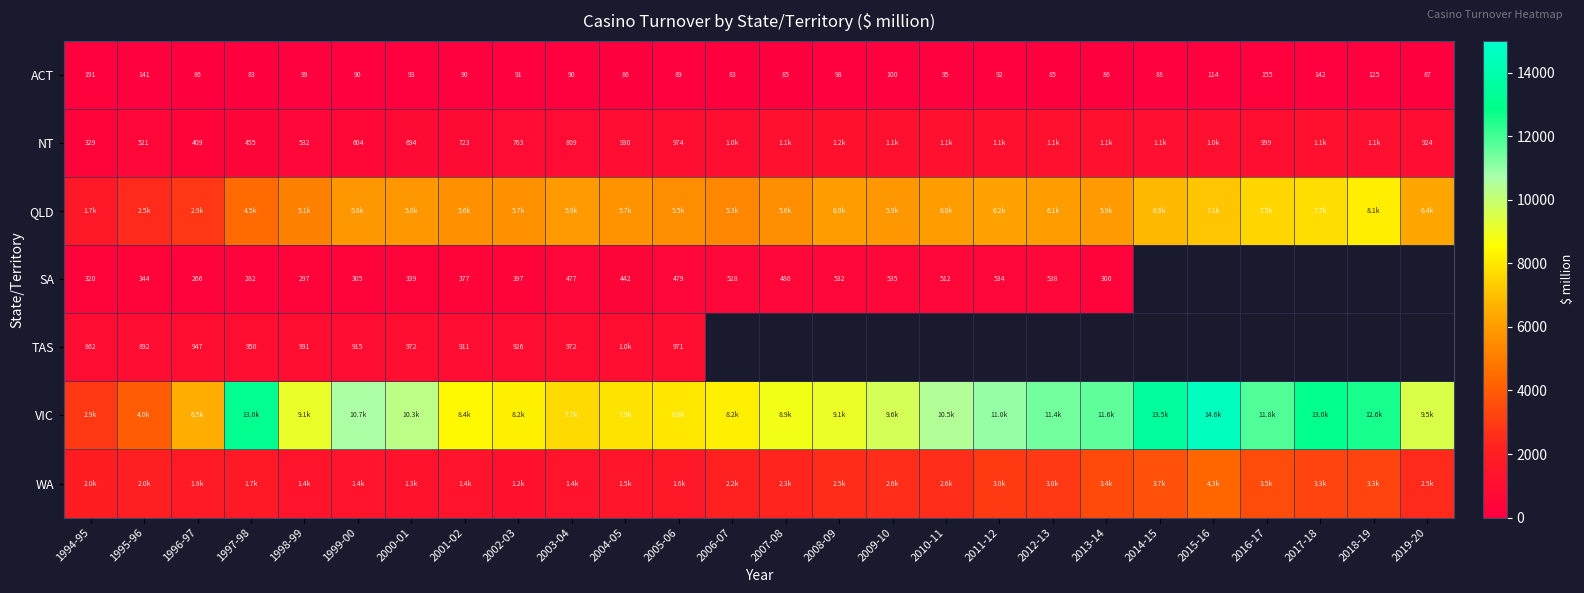

List the series in order of their peak value, highest first.

VIC, QLD, WA, NT, TAS, SA, ACT